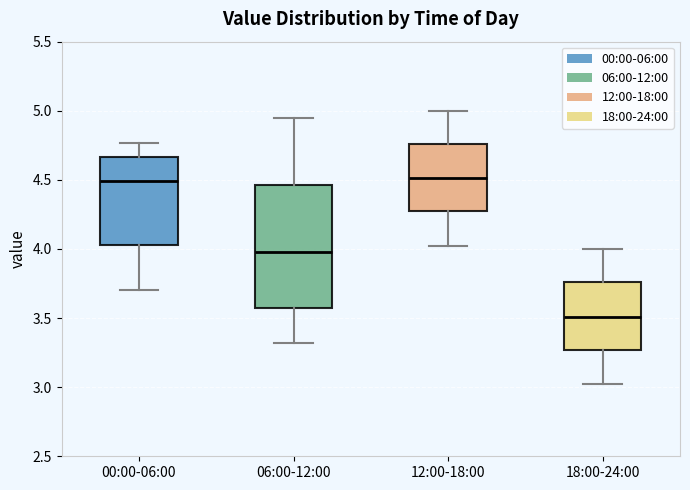

Which box has the lowest median line?

18:00-24:00